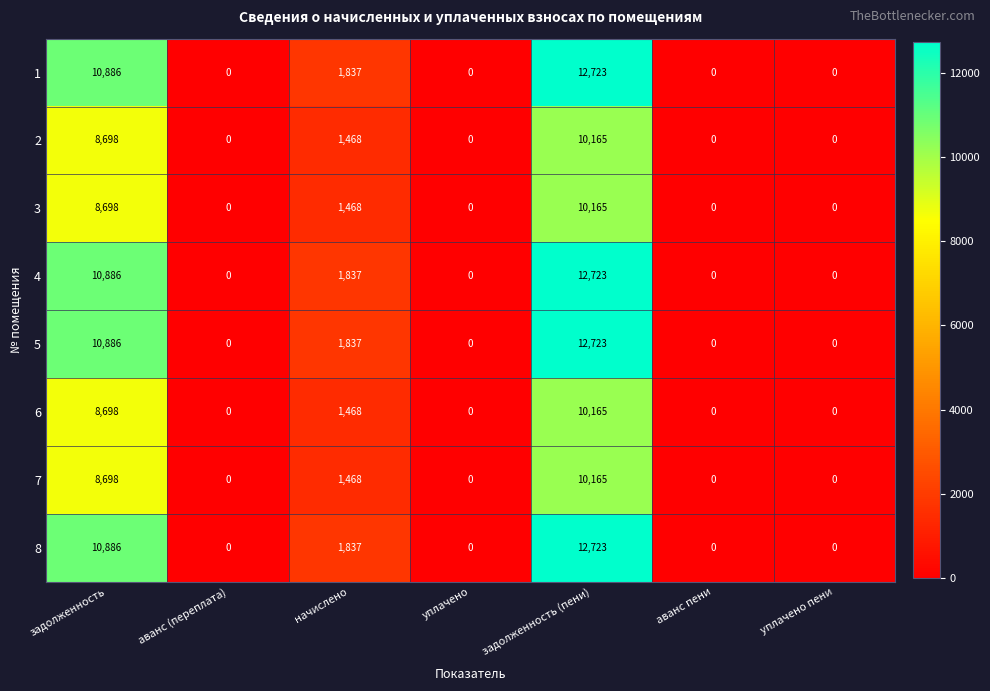

What is the highest value of the 1 series?

12723